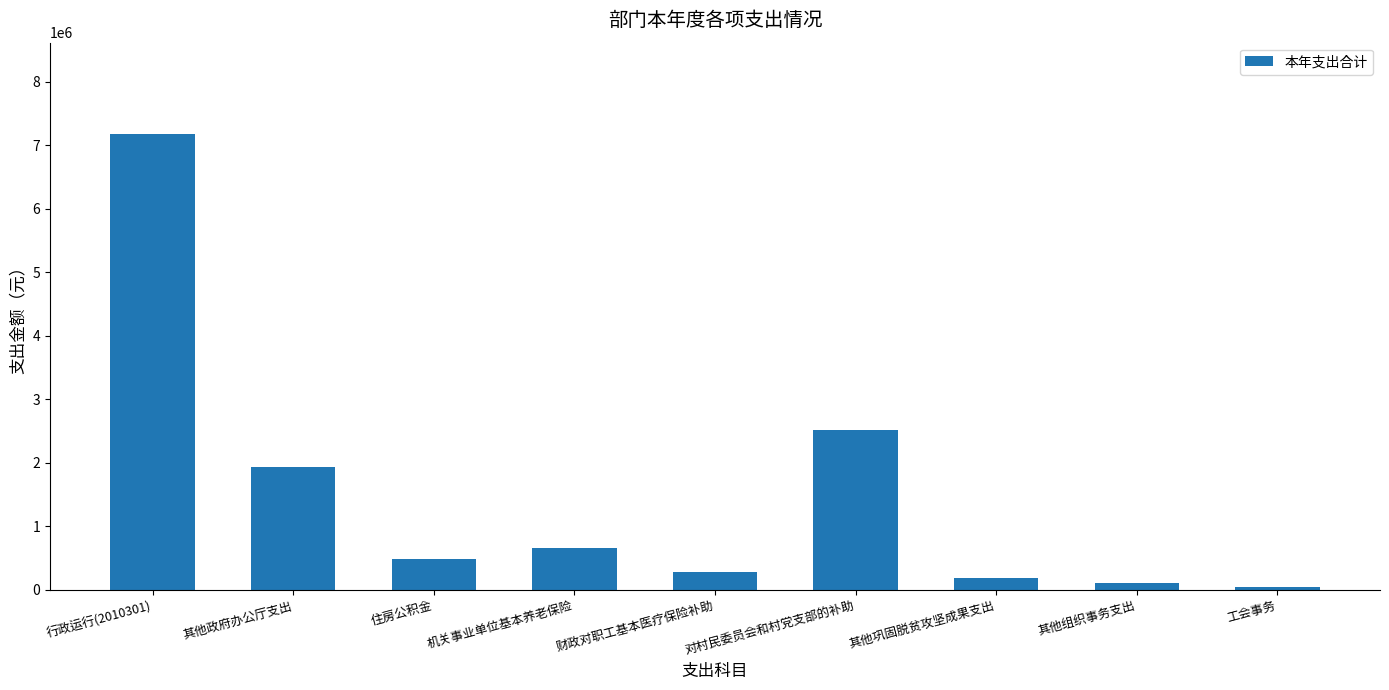

What is the value of the 7th bar from the left?

188000.0